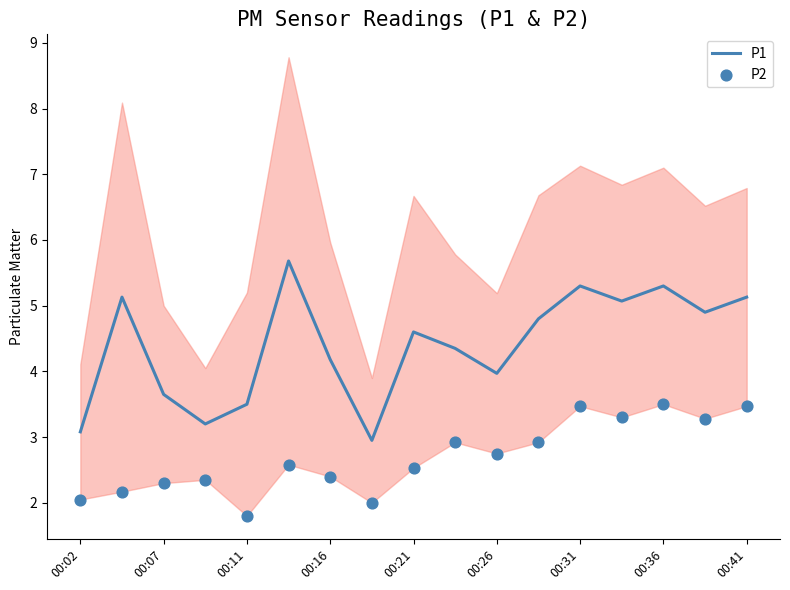

What is the minimum value for P1?

3.0